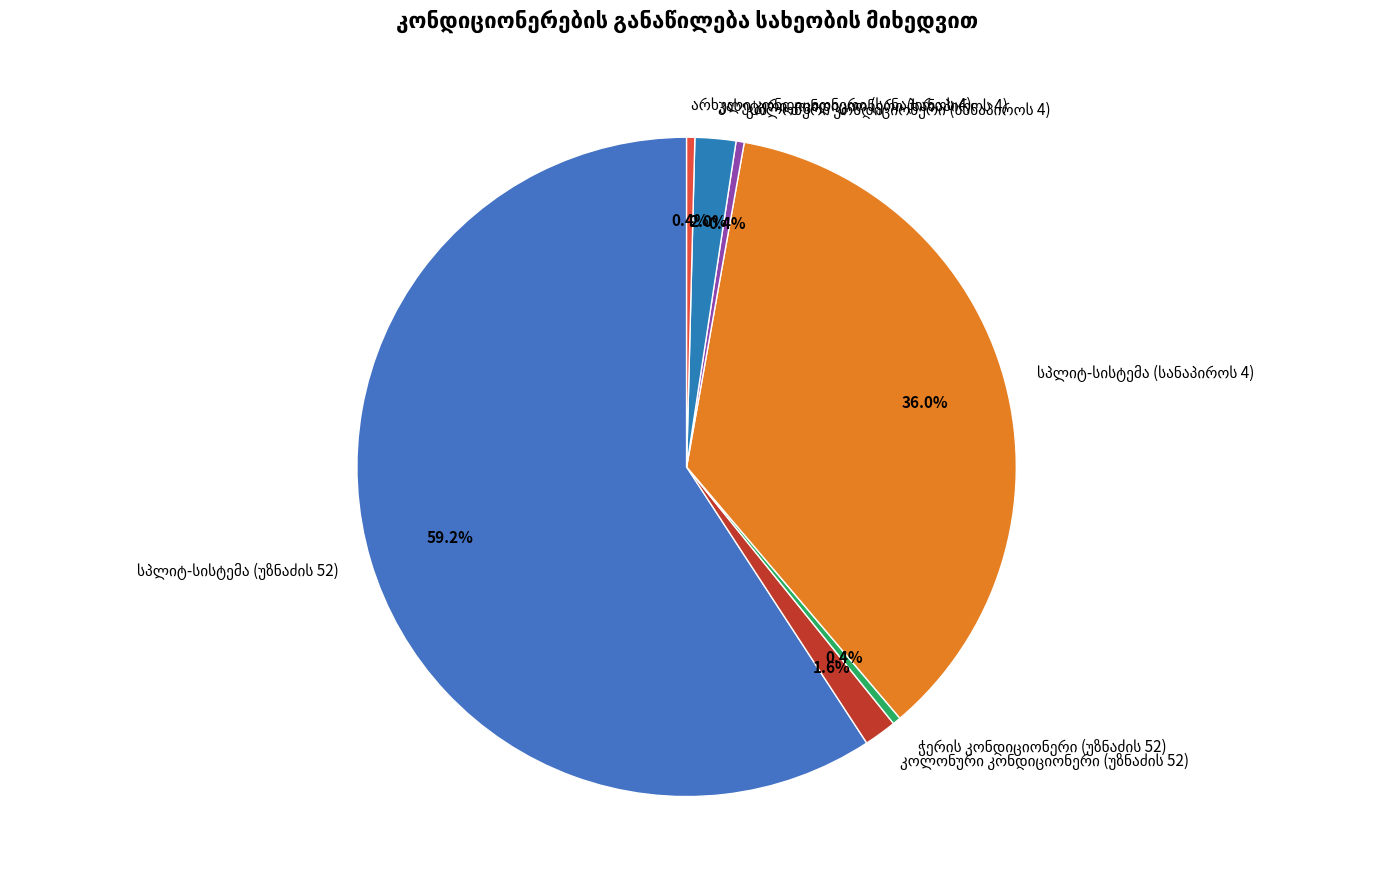

Is there a majority slice in this chart?

Yes